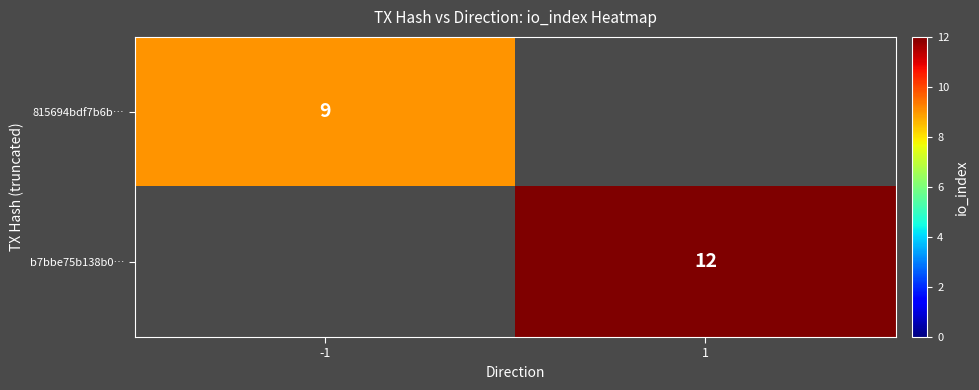

True or false: b7bbe75b138b0… has a value of 19 at 1.

False